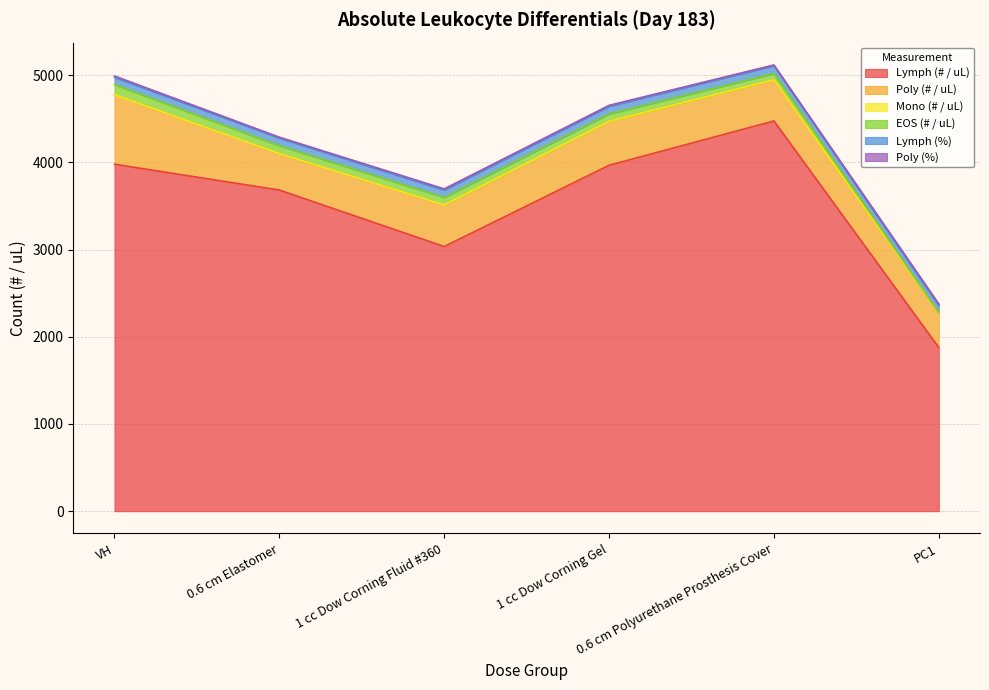

What is the total value across all series at PC1?

2376.9